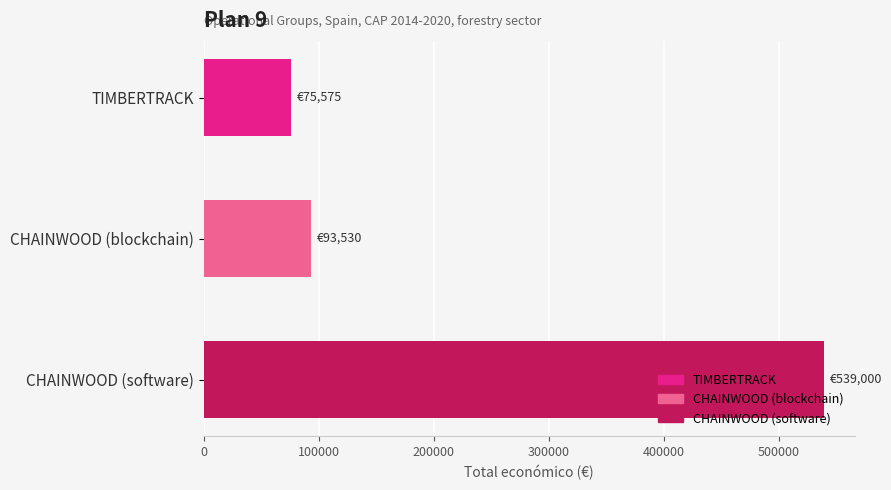

Does the chart contain any negative values?

No